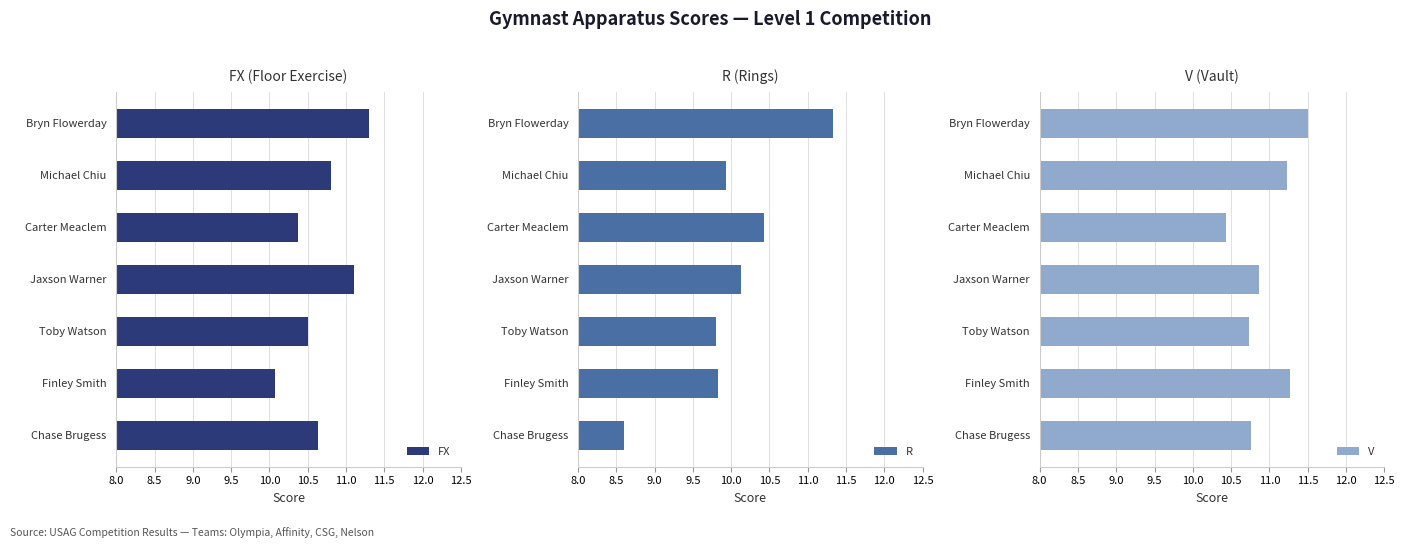

How many values in the R series exceed 9?

6